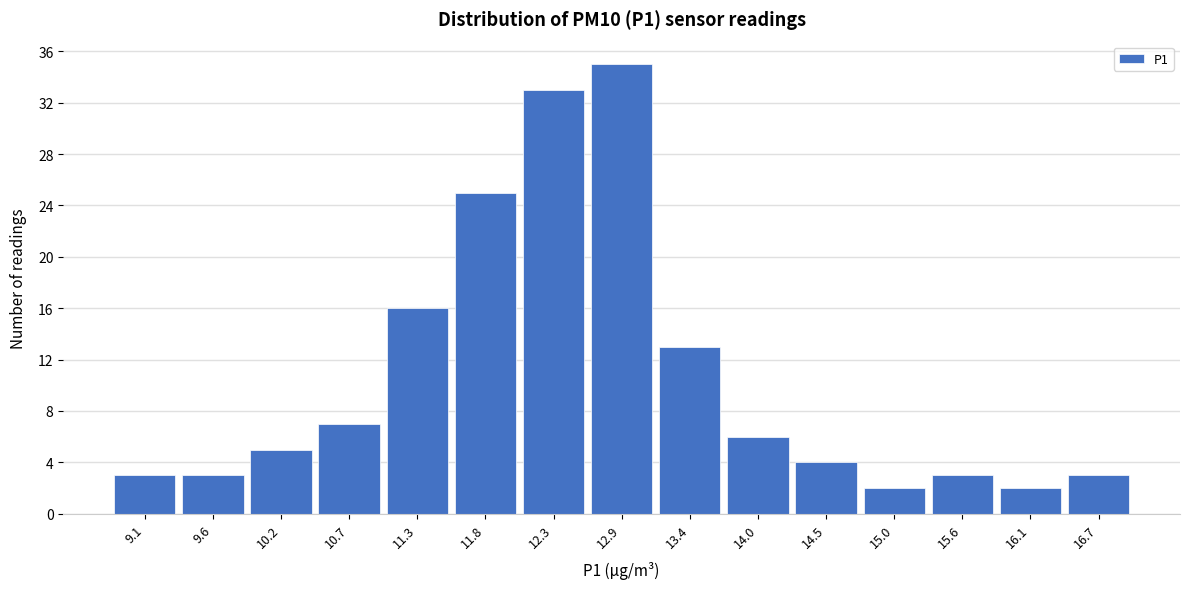

Reading left to right, extract all data points from this chart.

9.1=3	9.6=3	10.2=5	10.7=7	11.3=16	11.8=25	12.3=33	12.9=35	13.4=13	14.0=6	14.5=4	15.0=2	15.6=3	16.1=2	16.7=3